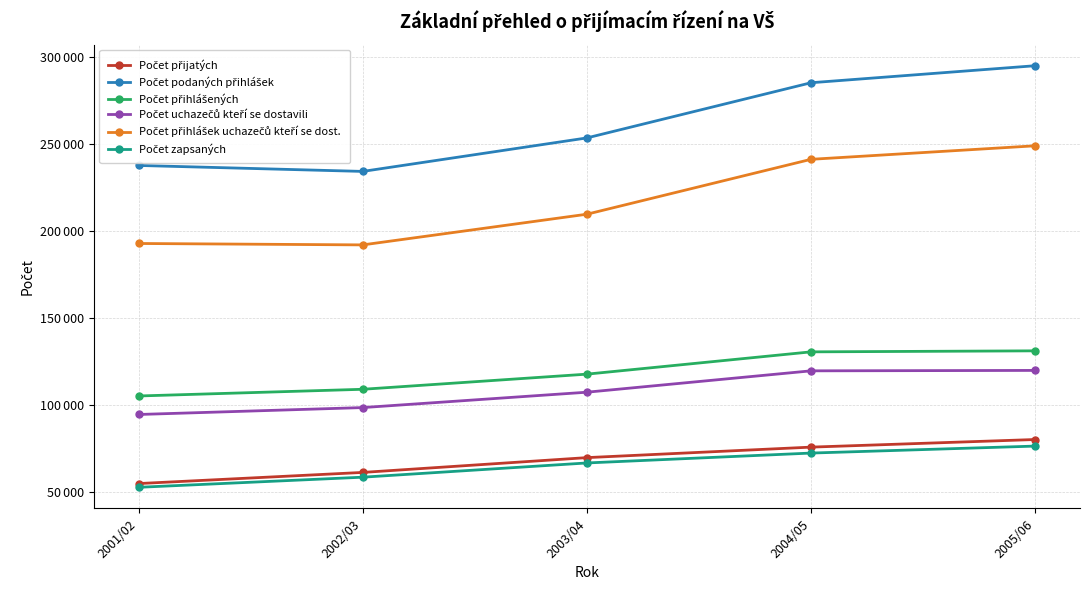

What is the approximate value of Počet zapsaných at 2005/06, to the nearest 10?

76210